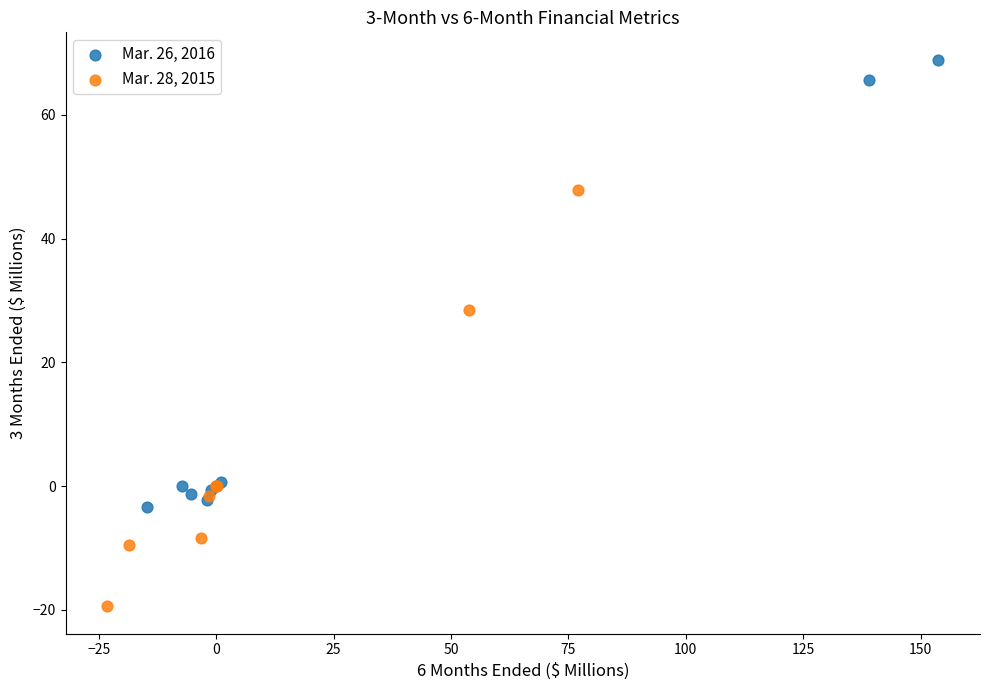

Which series has the widest spread of Y values?

Mar. 26, 2016